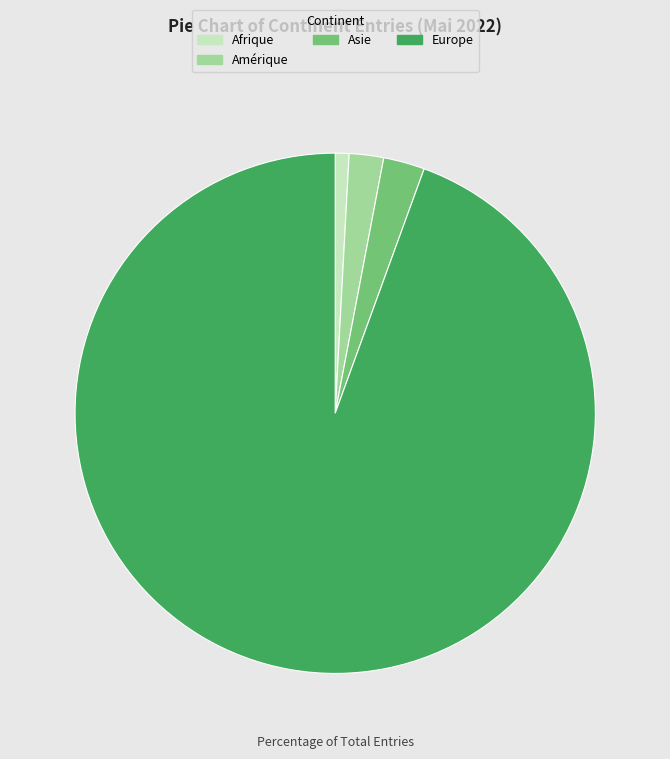

Which category has the smallest portion of the pie?

Afrique